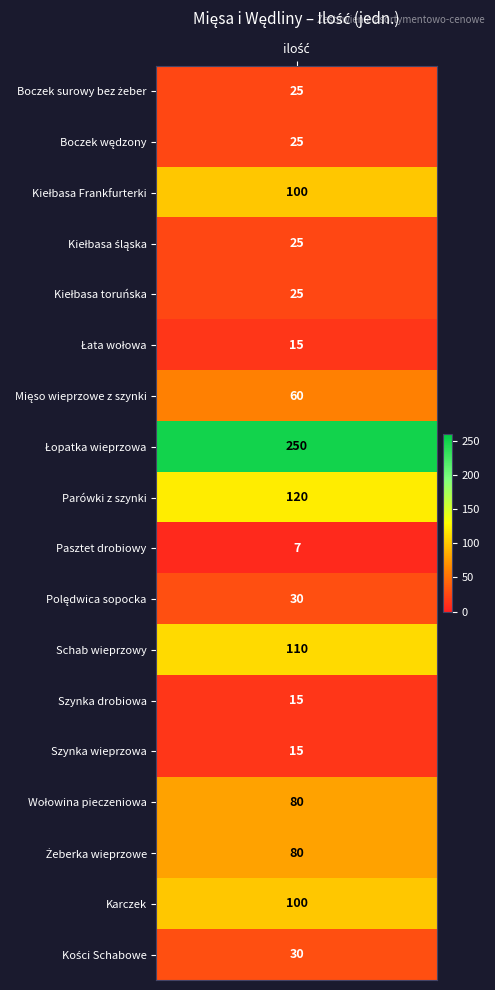

Reading left to right, what are all the values shown in this chart?

0=25	1=25	2=100	3=25	4=25	5=15	6=60	7=250	8=120	9=7	10=30	11=110	12=15	13=15	14=80	15=80	16=100	17=30